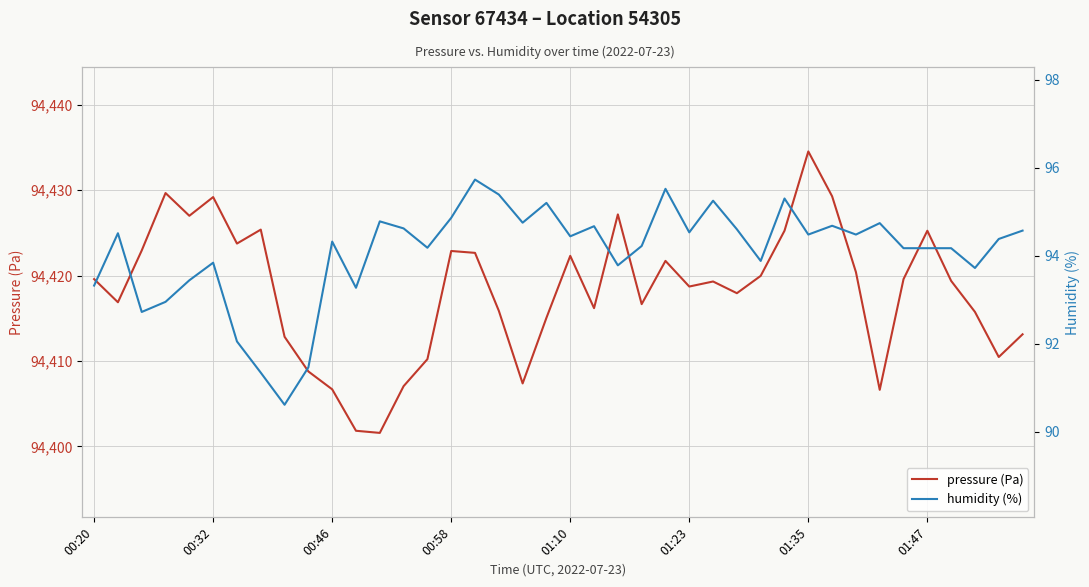

Is it true that pressure (Pa) equals 129934.3 at 8?

False